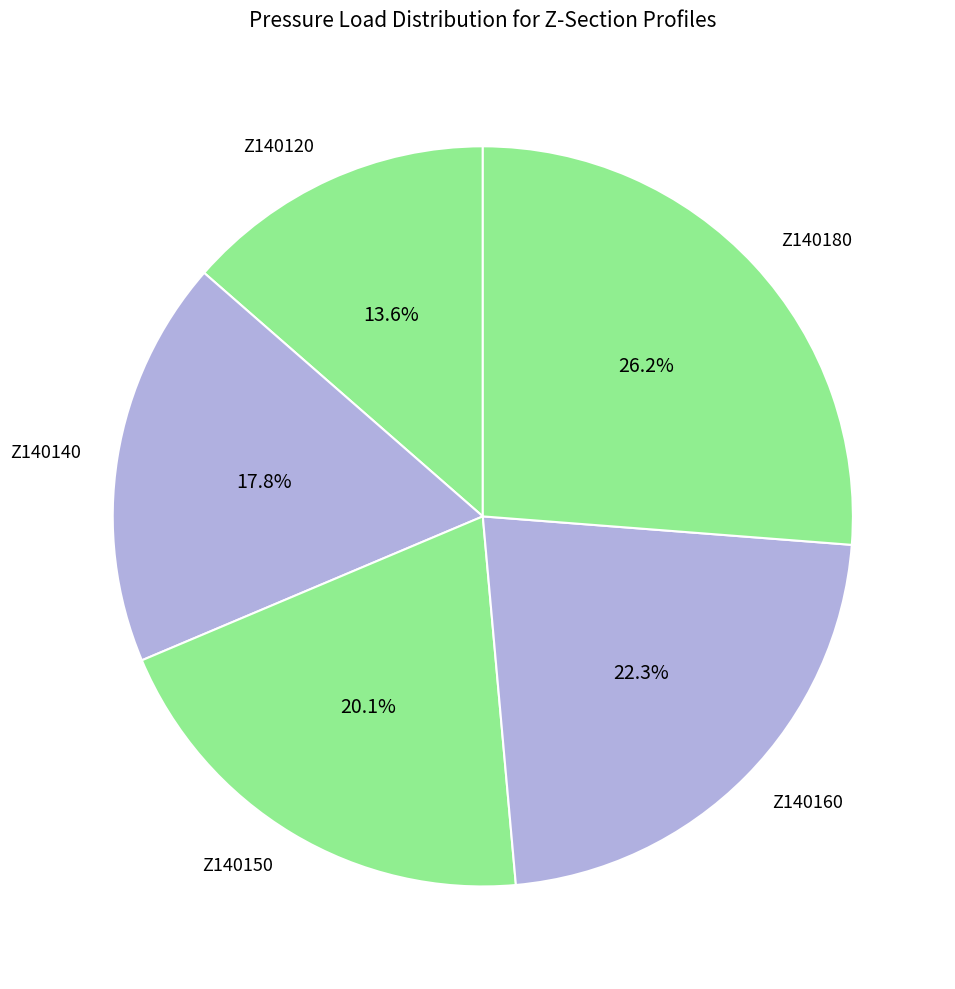

To the nearest percent, what percentage of the pie is Z140180?

26%